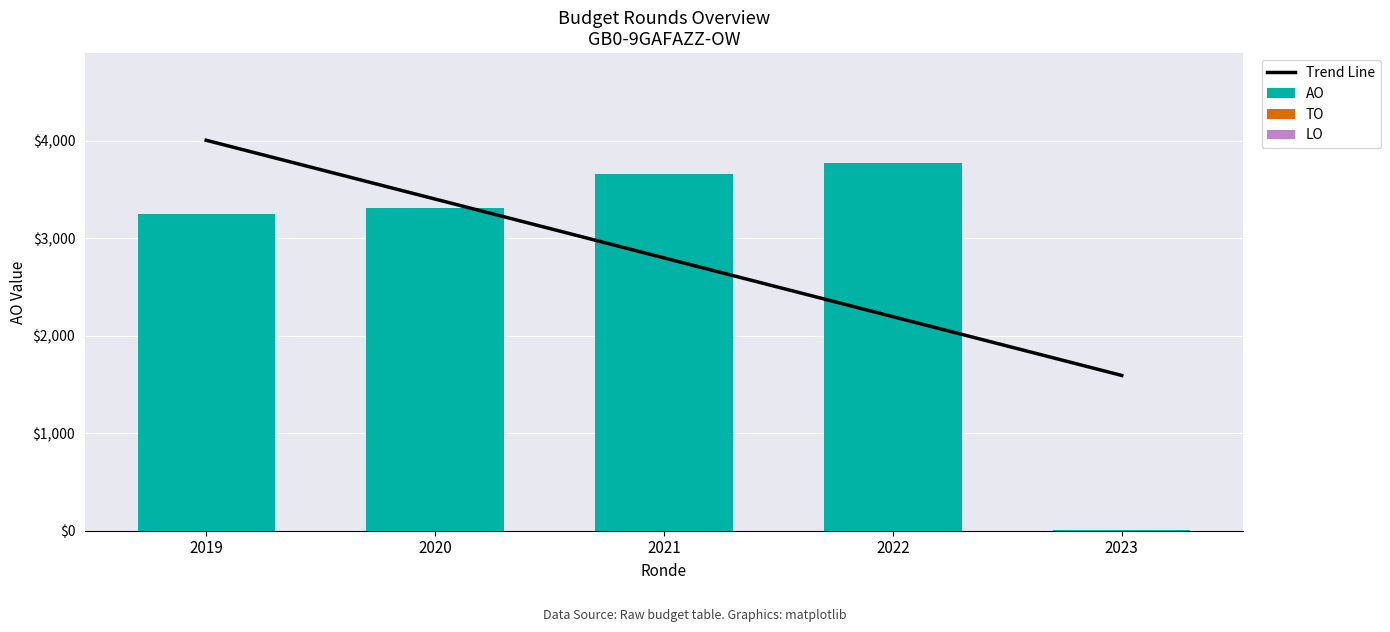

At which label is Trend Line closest to 2800?

2021